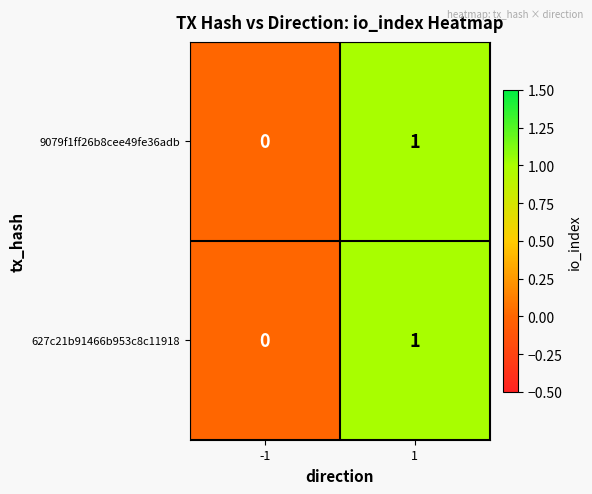

Rank the categories by 627c21b91466b953c8c11918 value from lowest to highest.

-1, 1